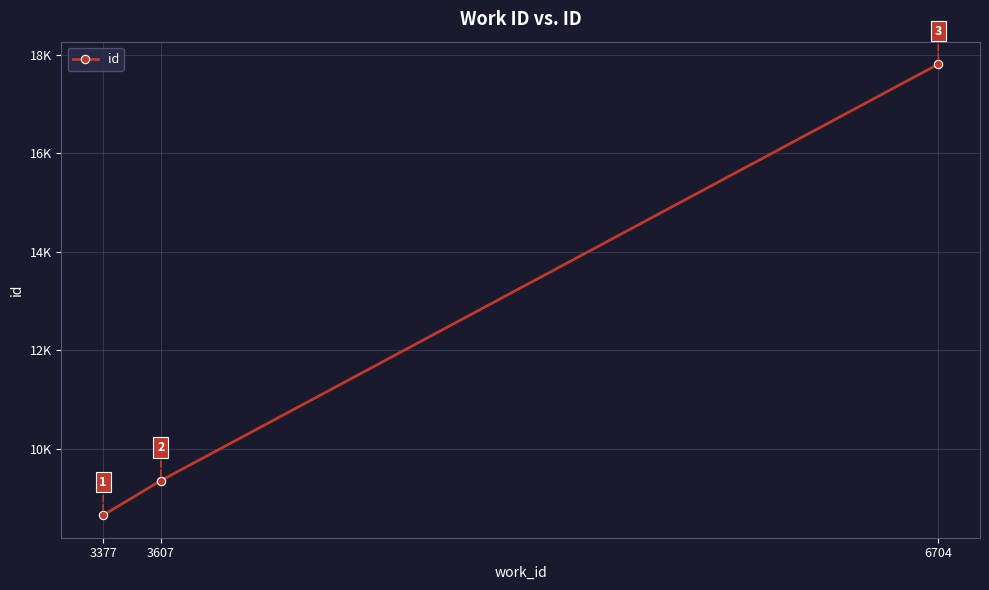

What is the maximum value shown in the chart?

17804